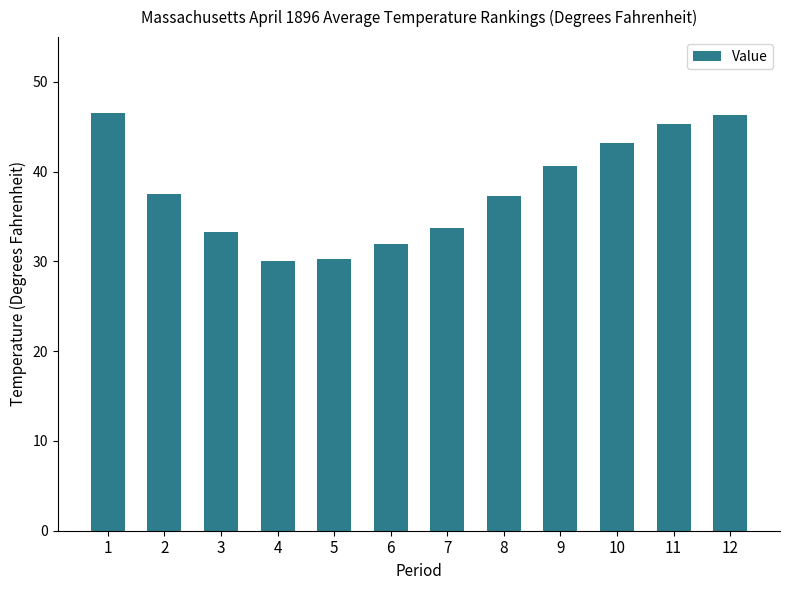

True or false: the data shows 51.9 at 3.

False